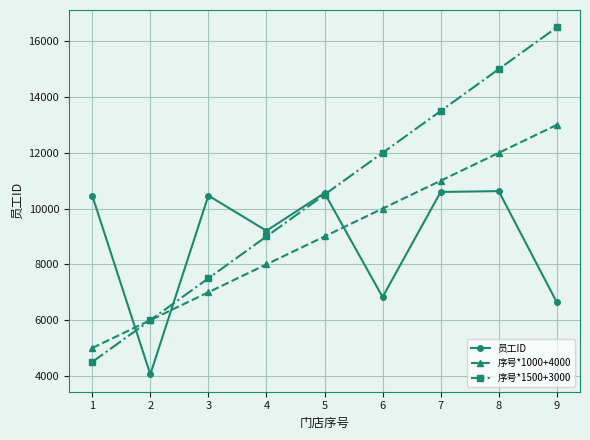

How many data points in 序号*1000+4000 are less than 9000?

4